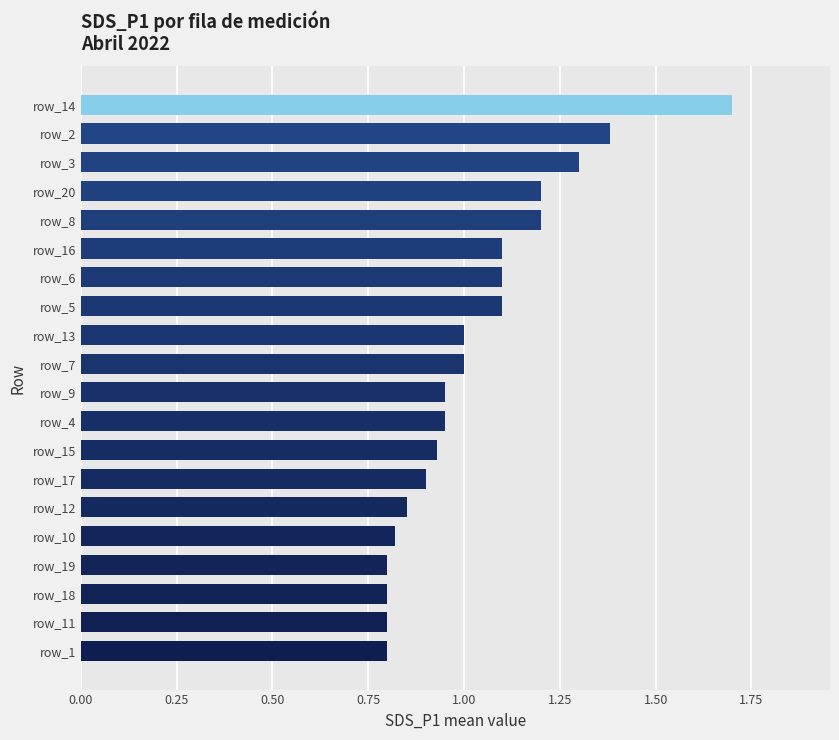

What is the average value?

1.0